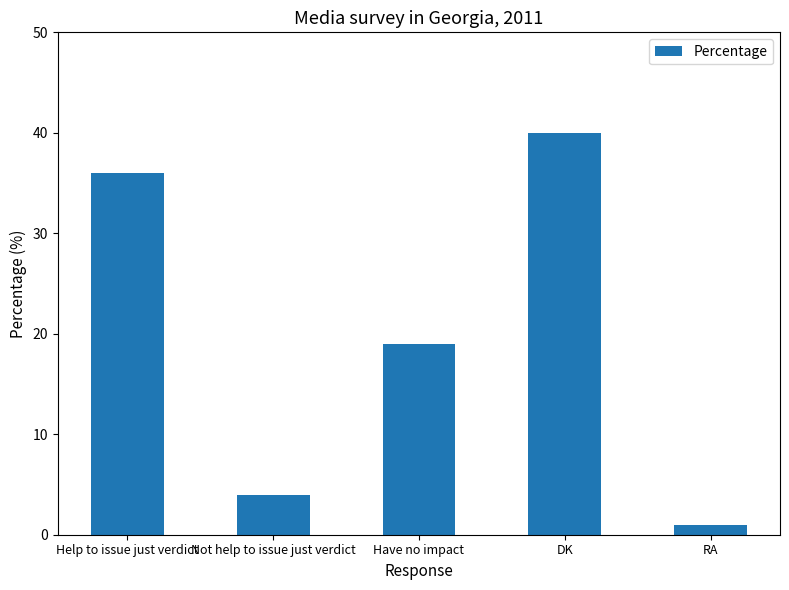

Which category has the lowest value across all series?

RA